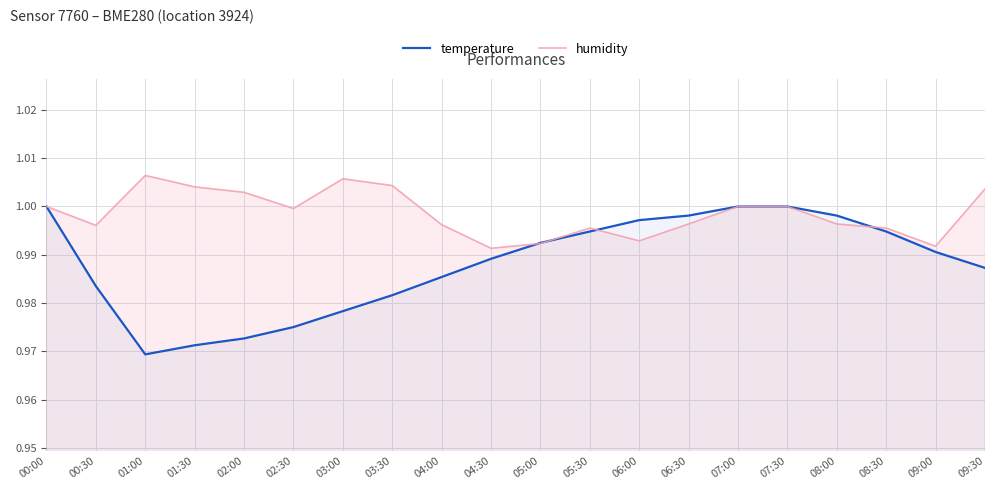

Rank the series by their average value, from lowest to highest.

temperature, humidity